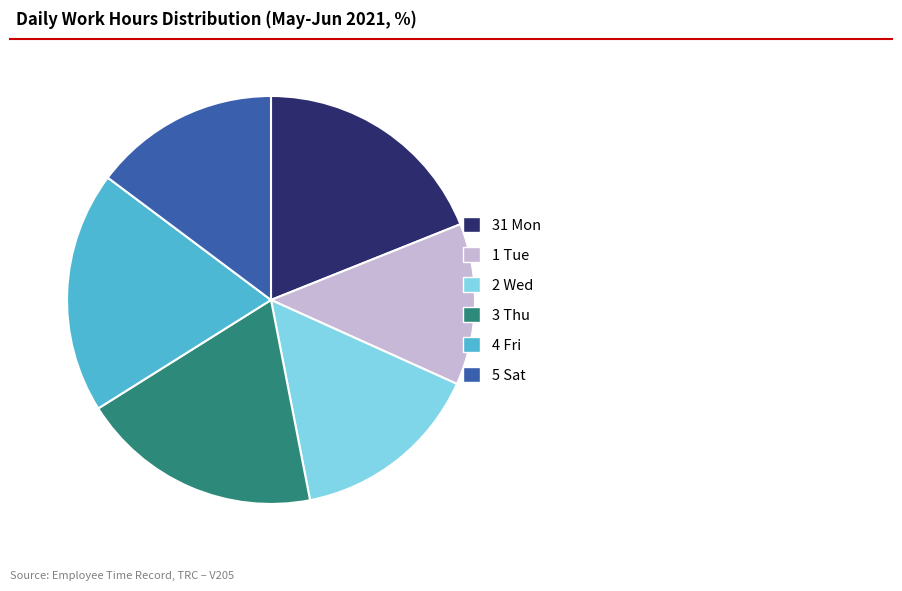

Is the sum of 31 Mon and 2 Wed greater than half?

No